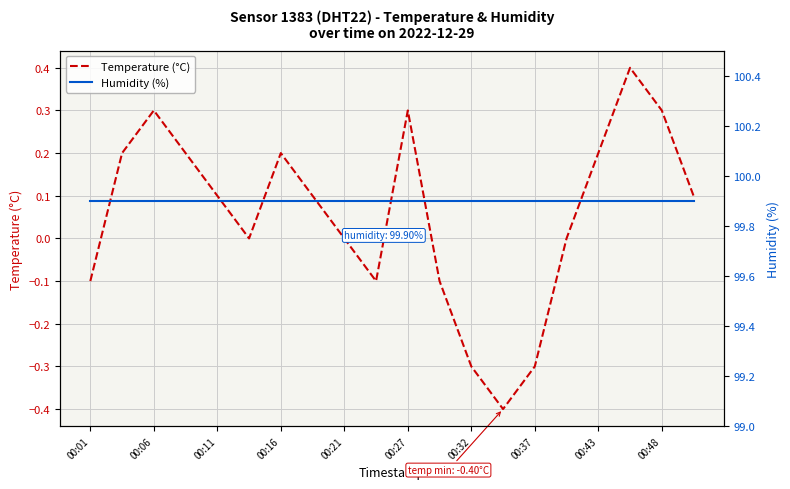

True or false: Humidity (%) has more than 0 interior local peaks.

False